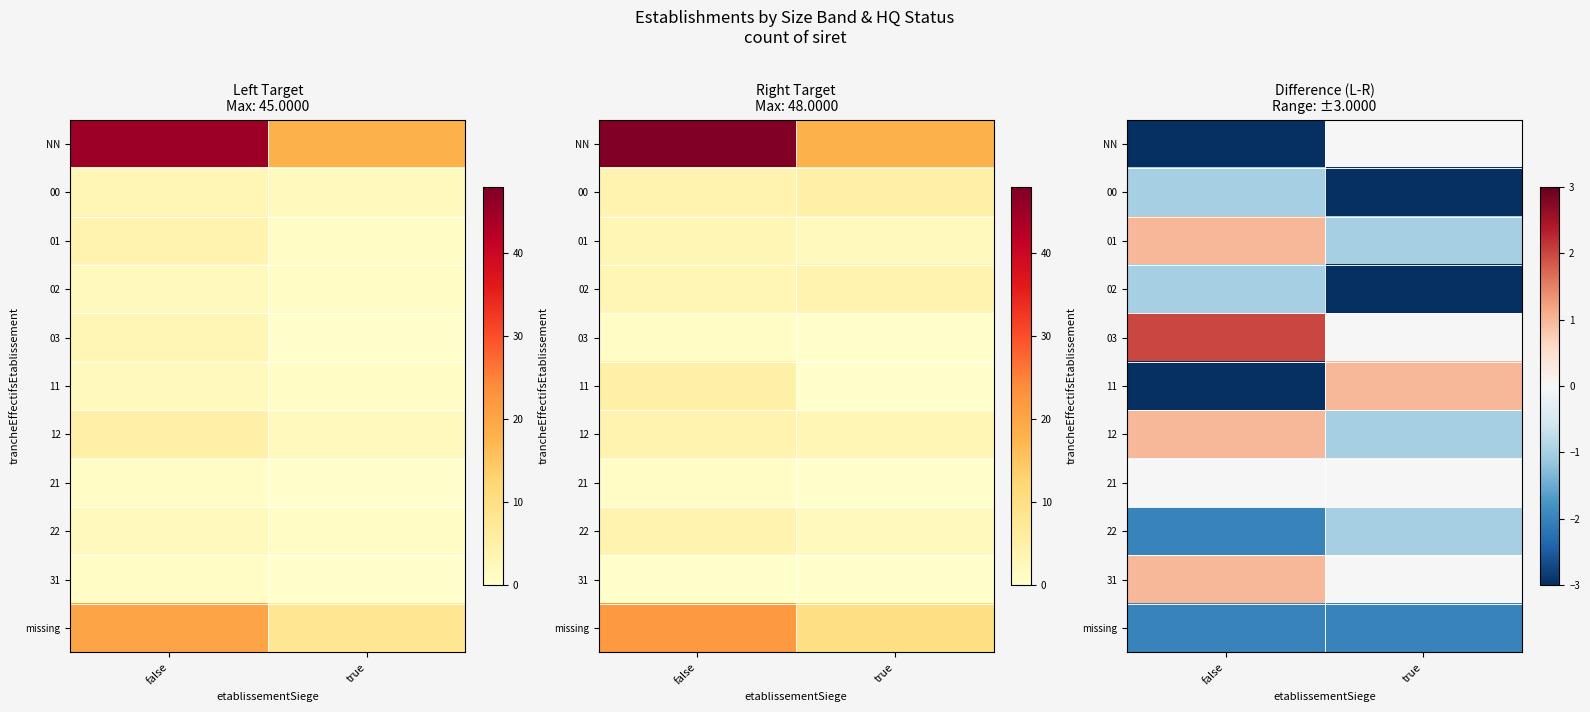

Is the value of 21 at false greater than the value of NN at true?

No